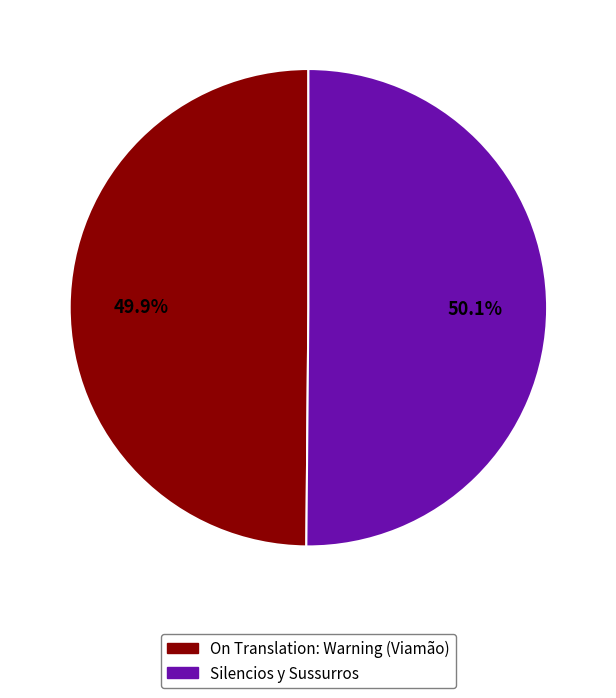

What portion of the pie excludes Silencios y Sussurros?

49.9%